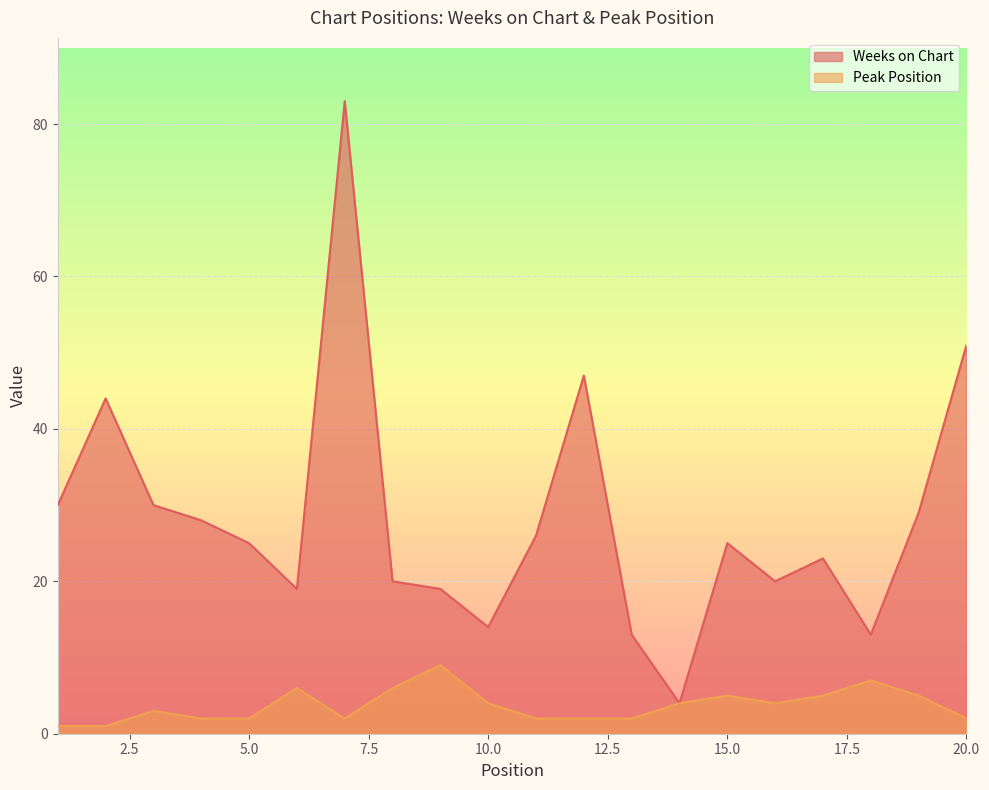

How many categories are shown in the chart?

20